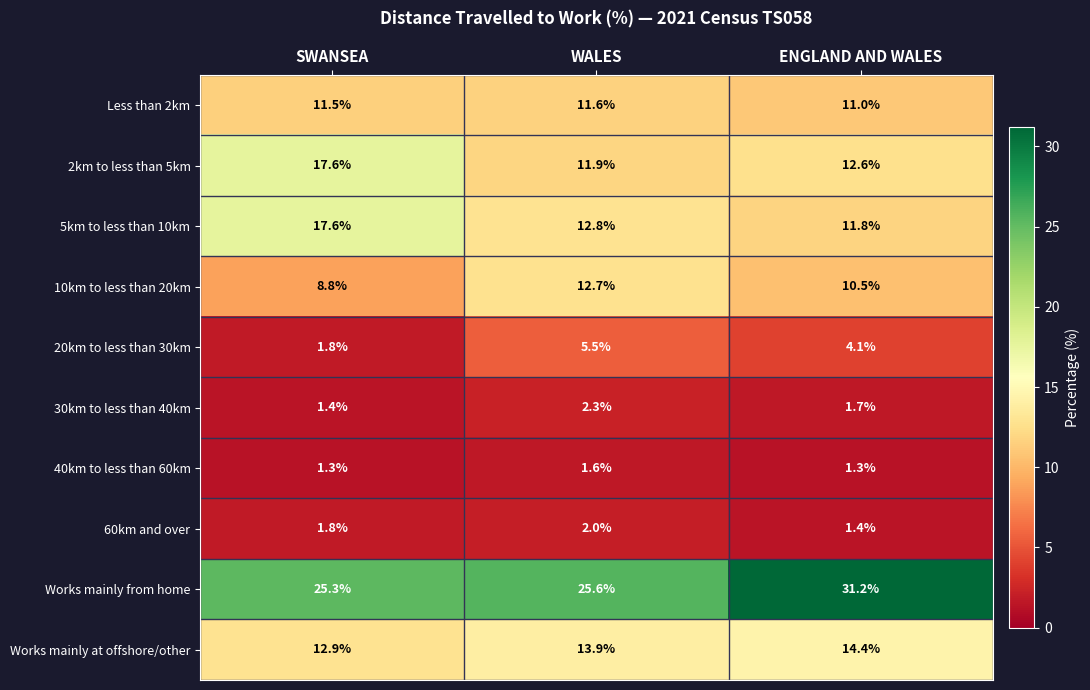

What value does the 20km to less than 30km series have at SWANSEA?

1.8